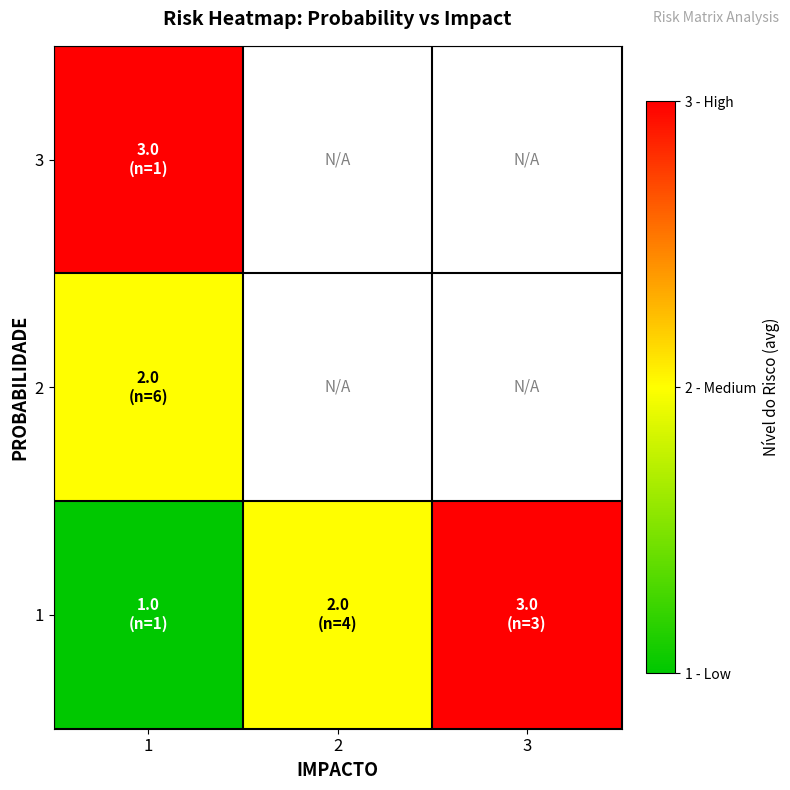

Which category has the highest value in the 3 series?

1